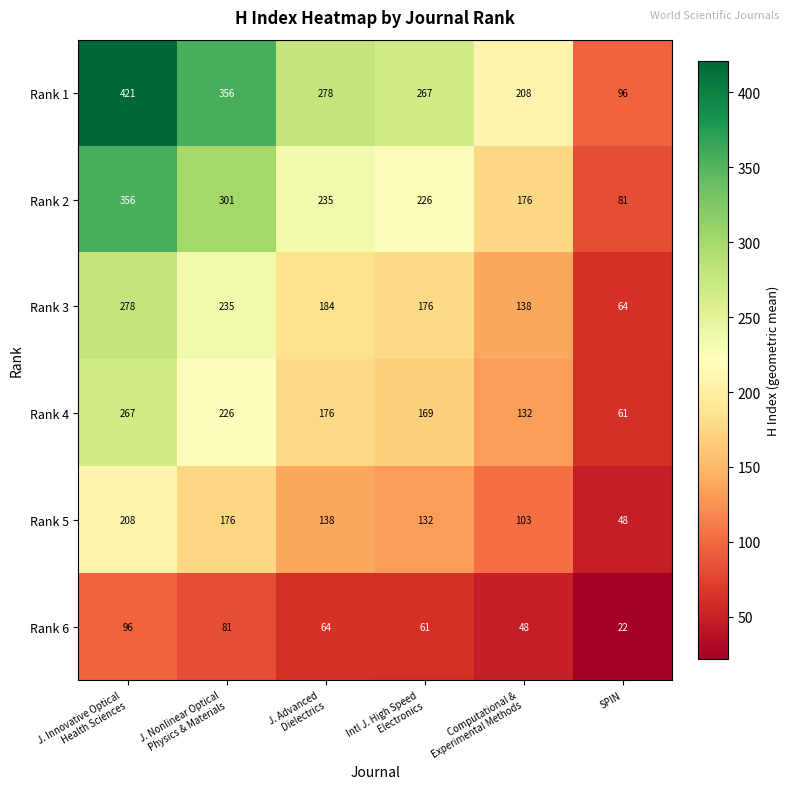

What is the smallest value displayed?

22